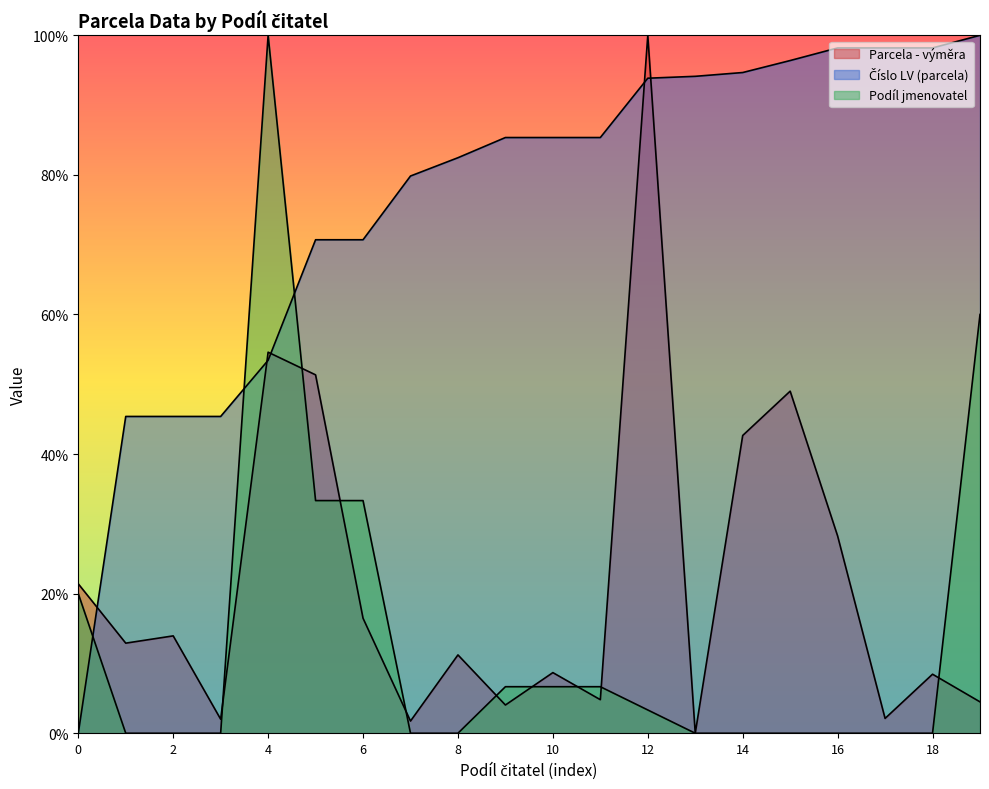

Reading left to right, extract all data points from this chart.

Parcela - výměra: 21.4	12.9	13.9	2.0	54.6	51.3	16.5	1.7	11.2	4.0	8.7	4.8	100.0	0.0	42.7	49.0	28.3	2.1	8.5	4.5
Číslo LV (parcela): 0.0	45.4	45.4	45.4	53.4	70.7	70.7	79.8	82.5	85.4	85.4	85.4	93.9	94.1	94.7	96.4	98.2	98.2	98.2	100.0
Podíl jmenovatel: 20.0	0.0	0.0	0.0	100.0	33.3	33.3	0.0	0.0	6.7	6.7	6.7	3.3	0.0	0.0	0.0	0.0	0.0	0.0	60.0